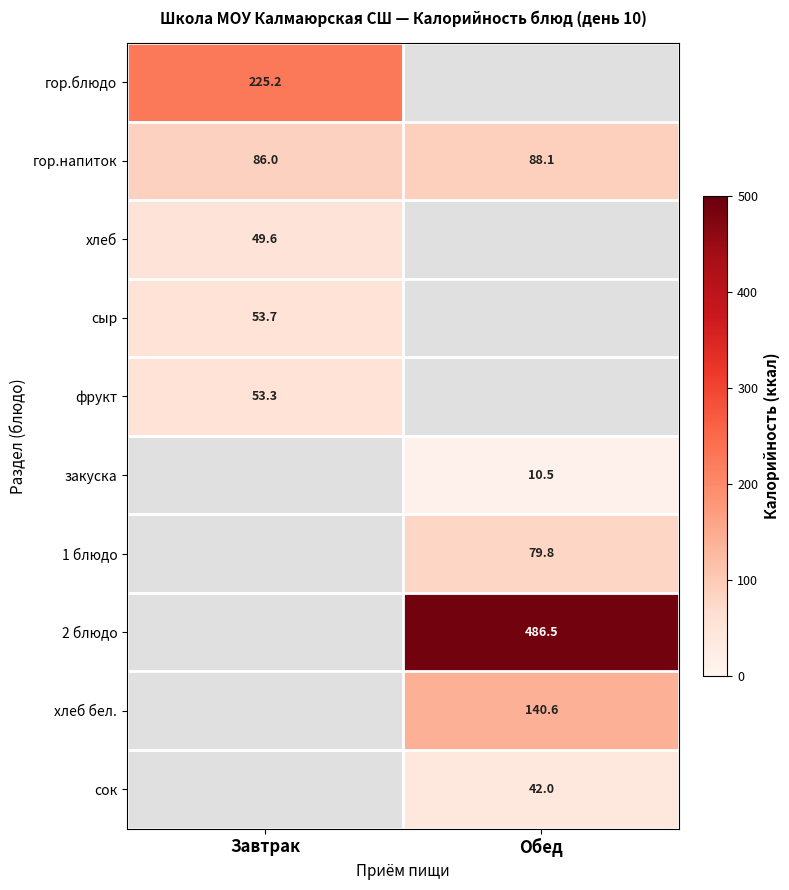

True or false: гор.напиток has a value of 88.1 at Обед.

True